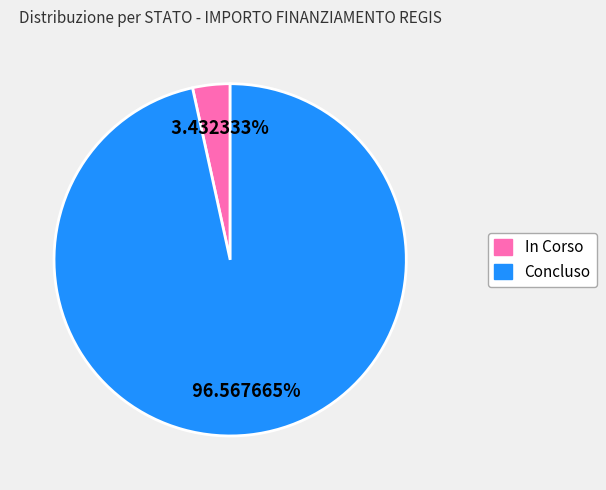

Rank the categories by value from highest to lowest.

Concluso, In Corso